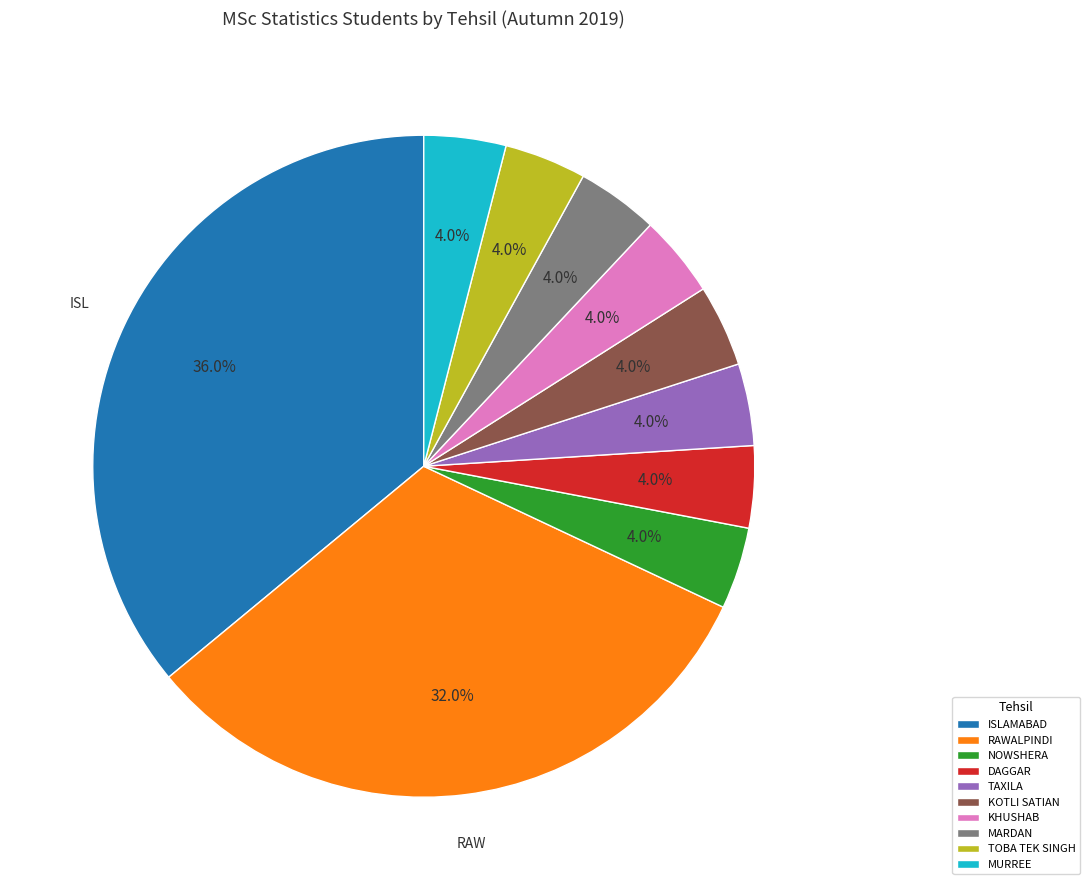

Which slice is the largest?

ISLAMABAD